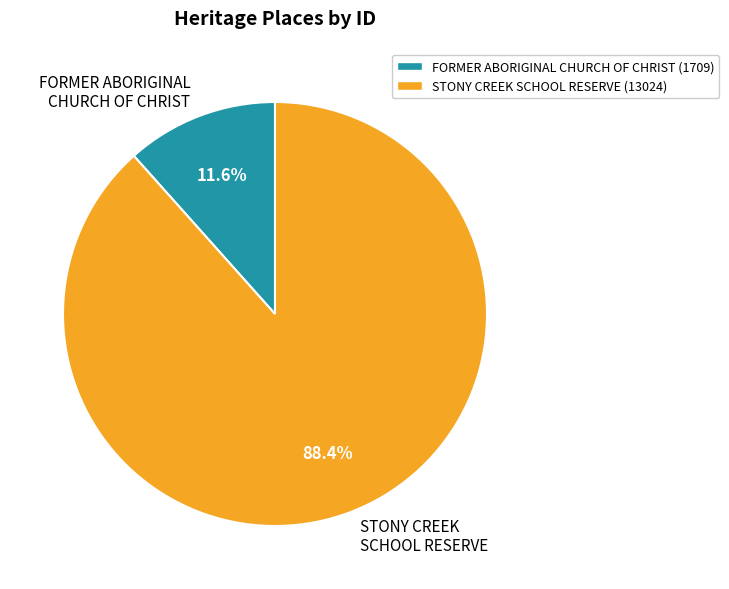

To the nearest percent, what portion does STONY CREEK SCHOOL RESERVE represent?

88%